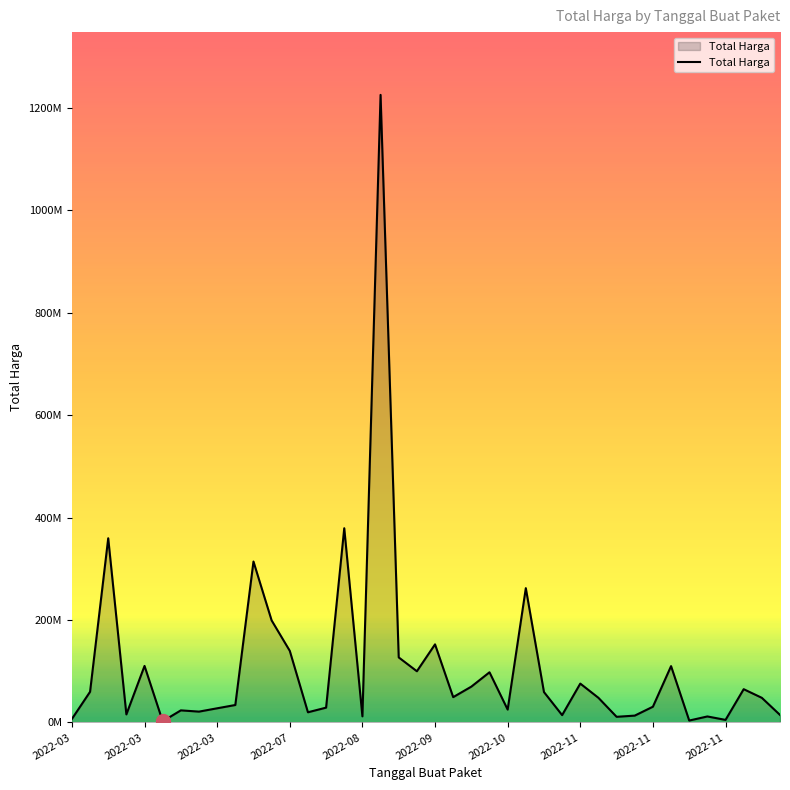

Reading left to right, what are all the values shown in this chart?

6936000	59935000	359500000	15787200	110389990	2395750	23680800	21231000	27720000	34132505	314121780	199200000	139800000	19950000	29000000	379075000	12000000	1224682000	127000000	100000000	152477000	49478000	70000000	98000000	25200000	262118150	59375000	14400000	75920000	48140000	11100000	13442000	30800000	110000000	3825000	11800000	5093000	65000000	48140000	14750000